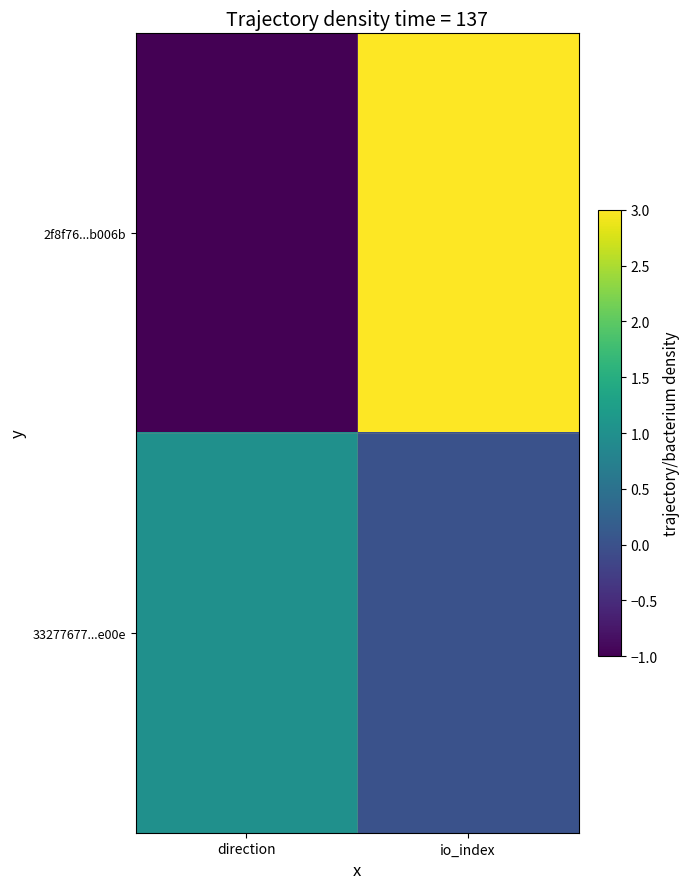

Which series has the widest spread of values?

2f8f76...b006b